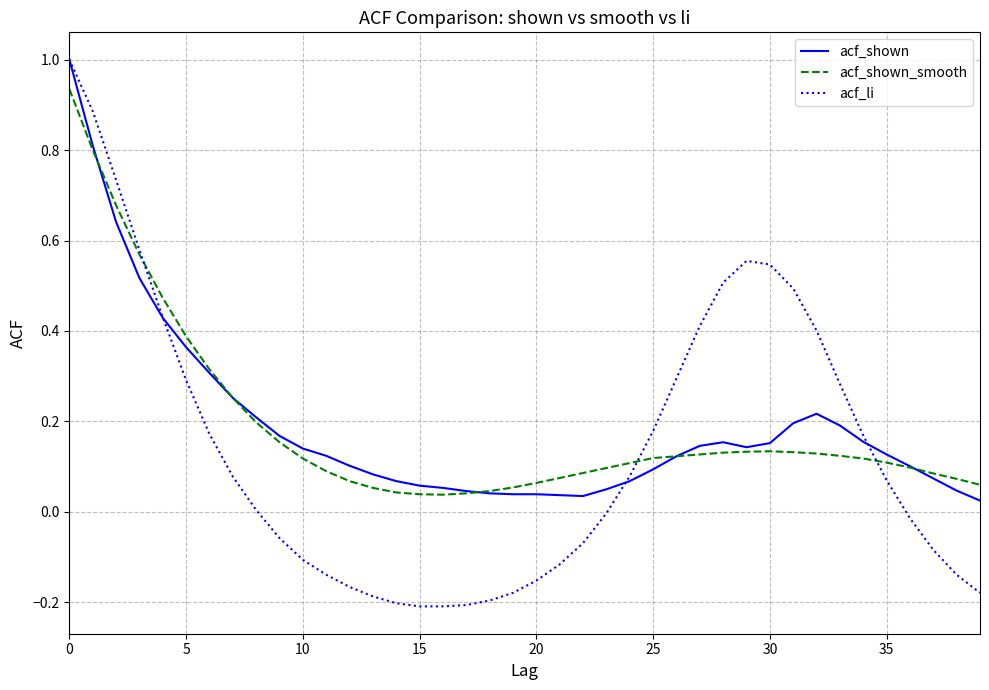

Which series has the widest spread of values?

acf_li